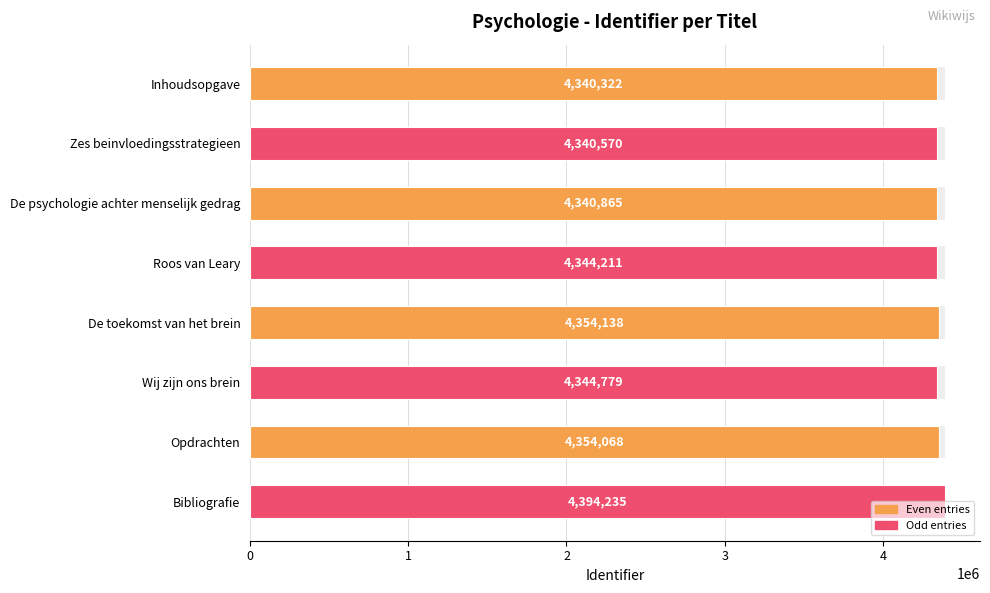

Is it true that the value at Wij zijn ons brein is 5827698?

False